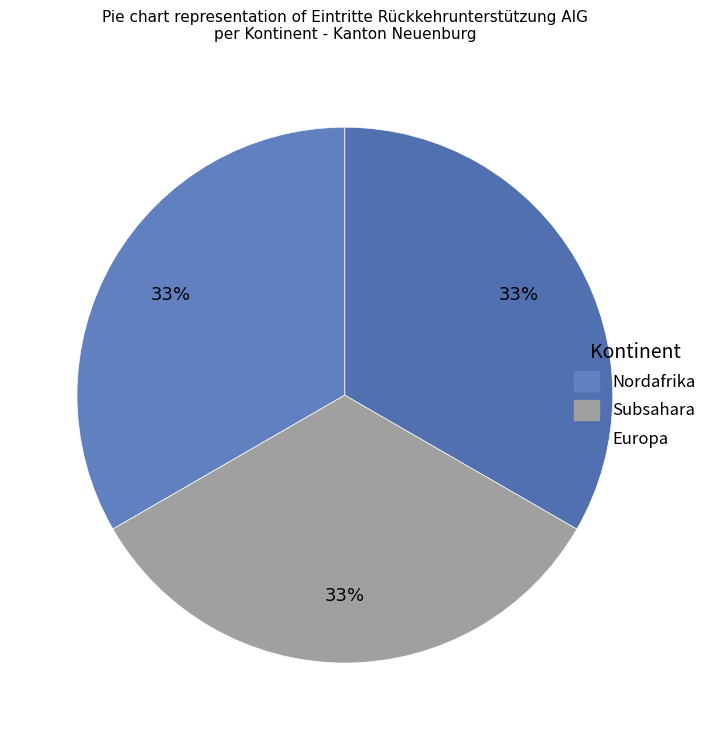

To the nearest percent, what is the average slice percentage?

33%